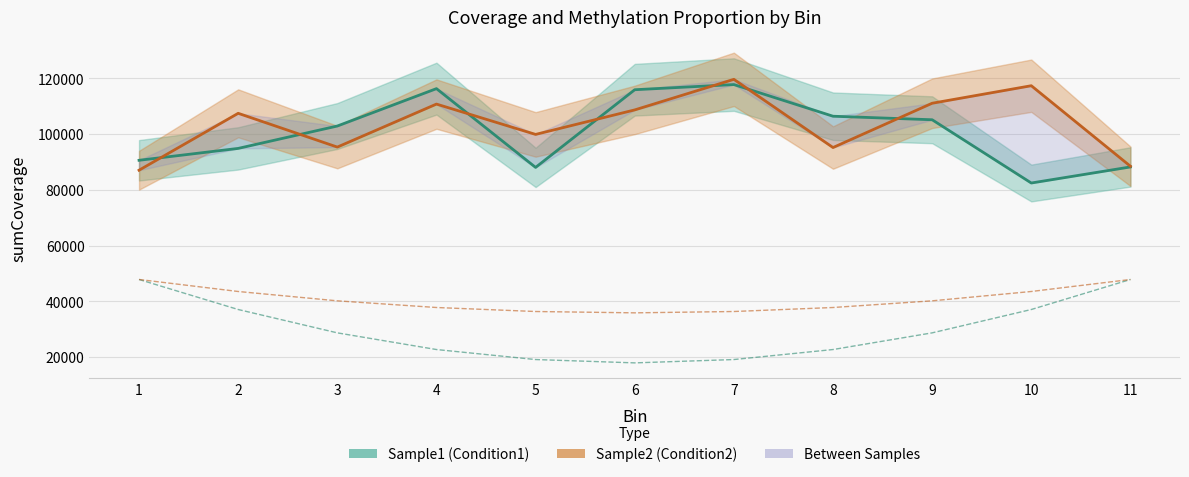

At which category does the chart reach its minimum across all series?

6